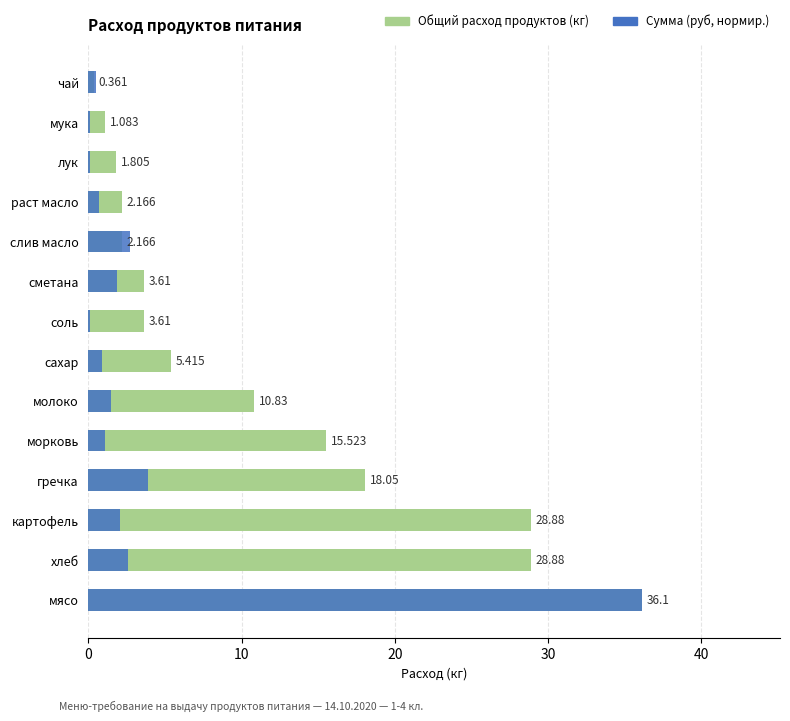

How many groups of bars are there?

14